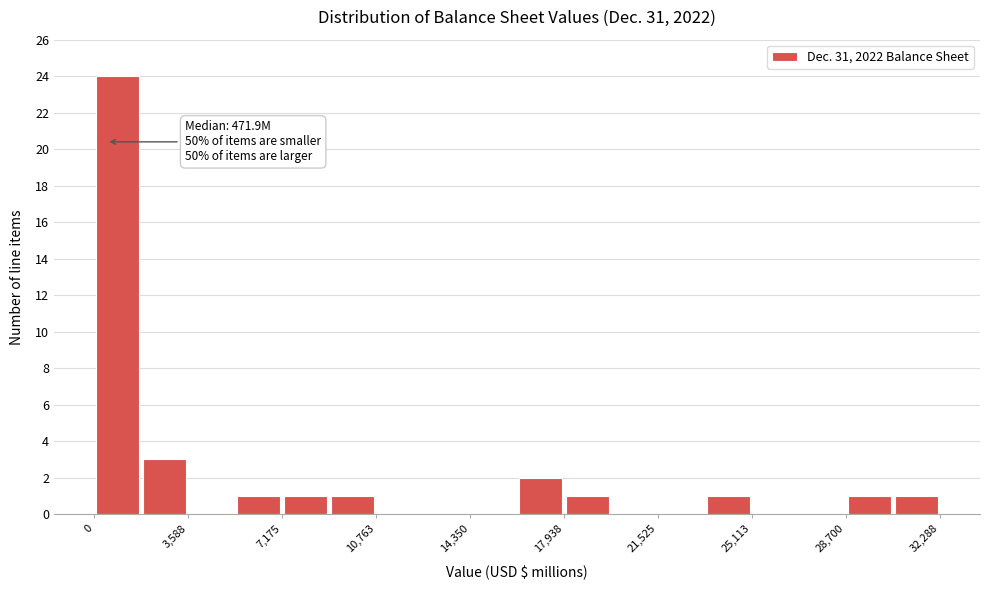

Around what value on the x-axis is the tallest bar? Give the approximate position of its centre, as read against the axis.

1000